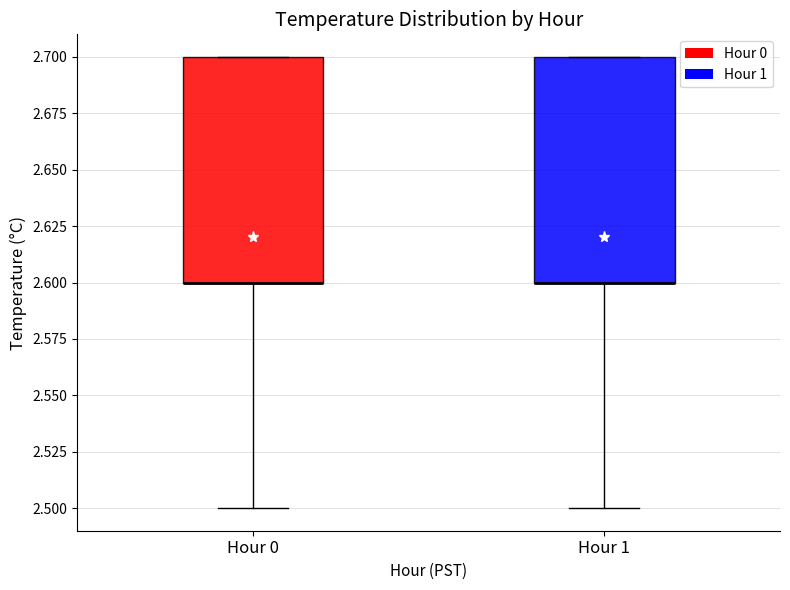

Reading left to right, transcribe this box plot: for each box, give where its median line is, the range the box spans, and where its two whiskers end, as read against the y-axis. The values are not printed on the chart, so give them approximately, as read against the axis.

Hour 0: median 2.6 (drawn on the box's lower edge), box 2.6 to 2.7, whiskers 2.5 to 2.7
Hour 1: median 2.6 (drawn on the box's lower edge), box 2.6 to 2.7, whiskers 2.5 to 2.7